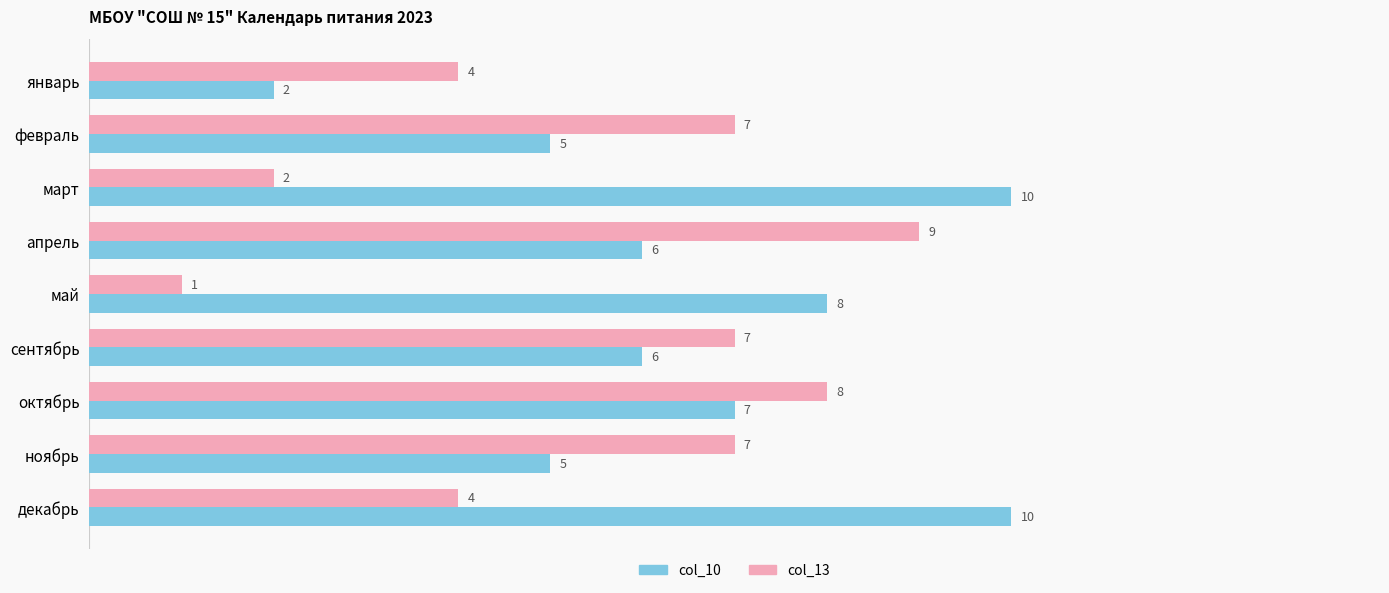

Which series has the largest total across all categories?

col_10